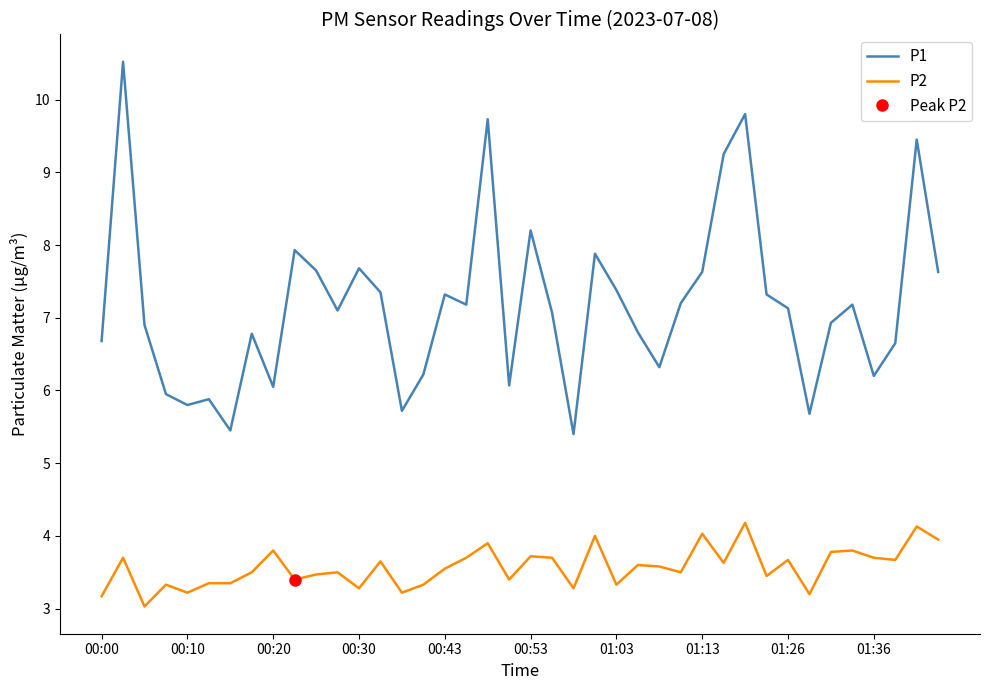

What is the minimum value shown in the chart?

3.0